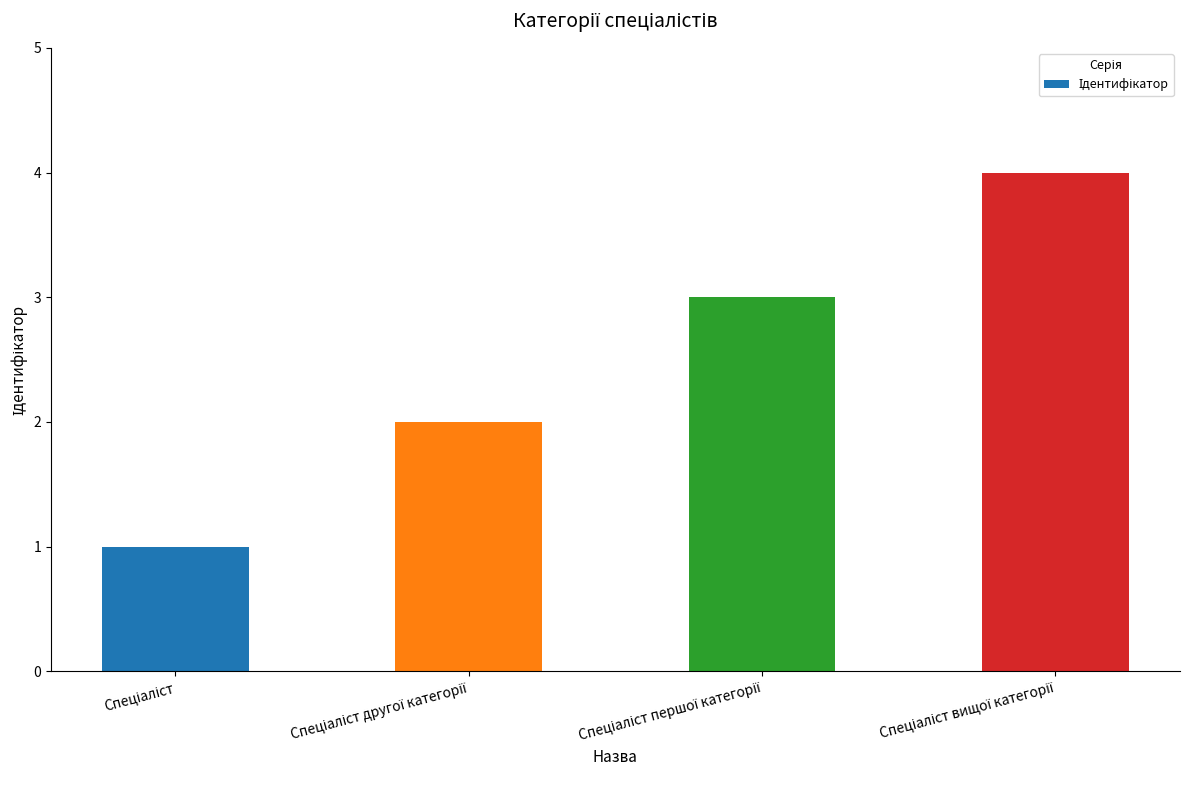

What is the difference between the maximum and minimum values?

3